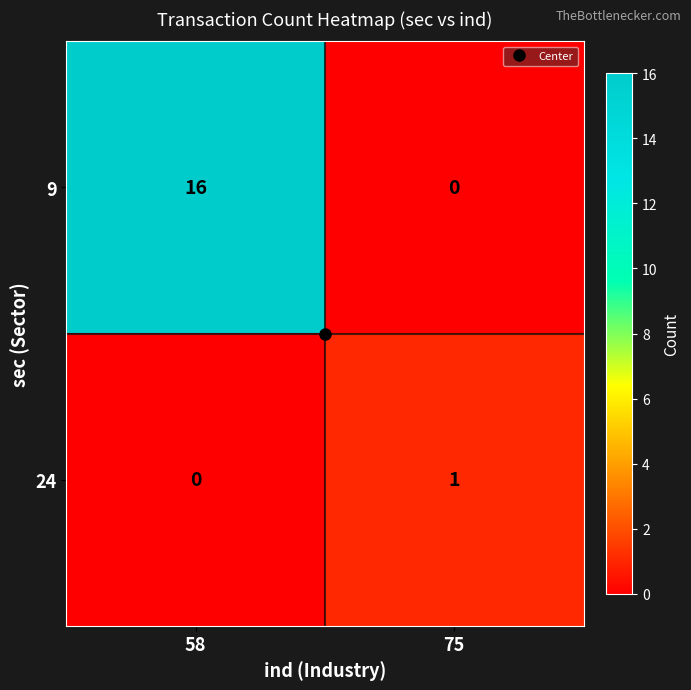

True or false: 9 has a value of 16 at 58.

True